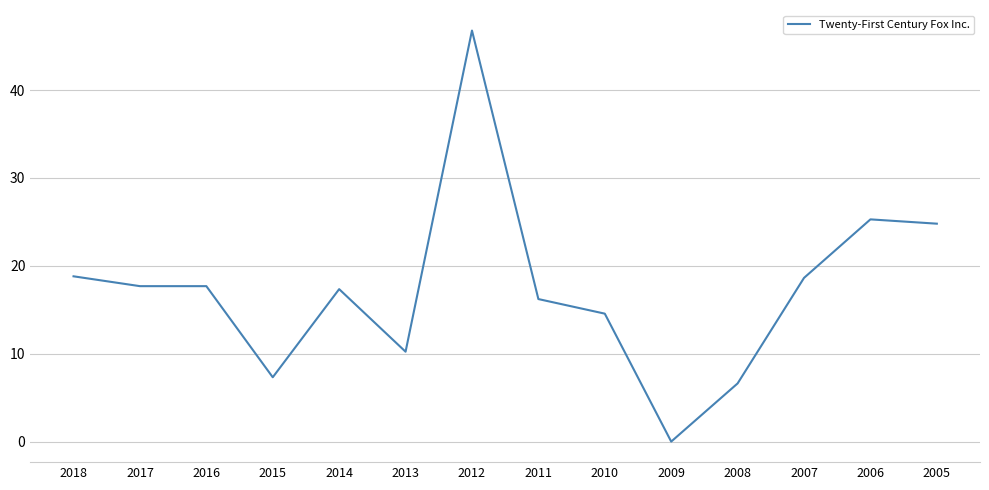

The value at 2010 is 14.6. True or false?

True